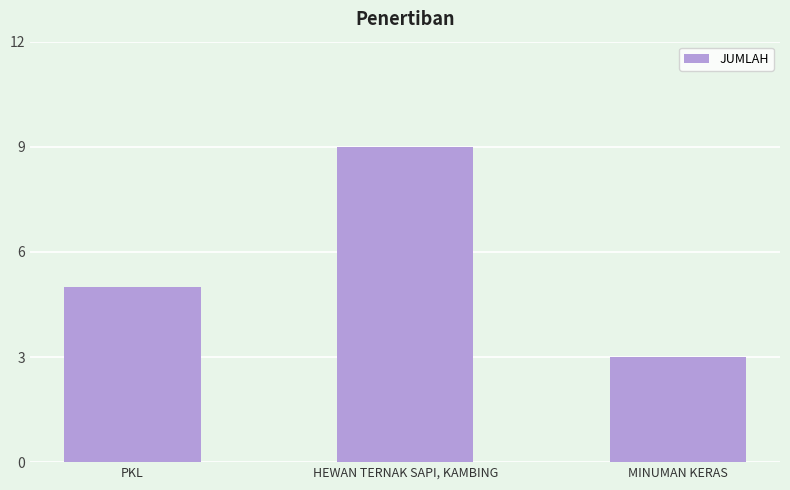

How many values are below 5?

1